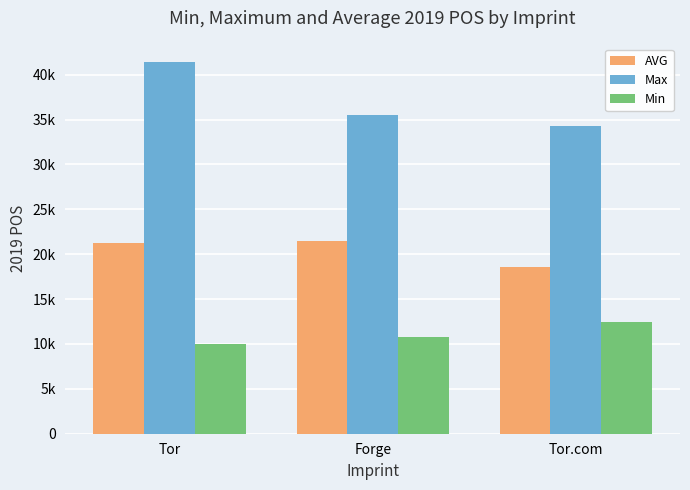

What is the label of the 2nd bar from the right?

Forge